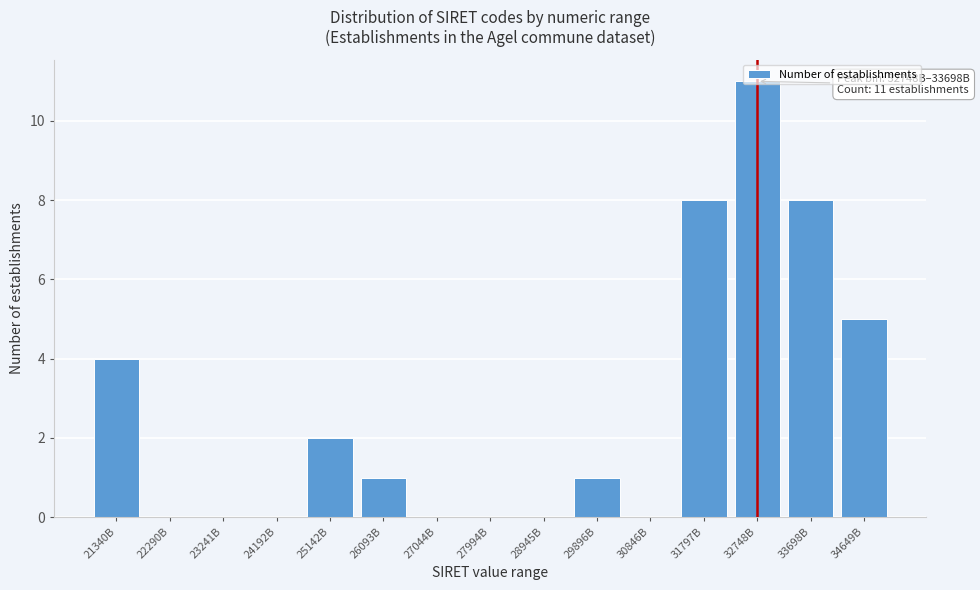

The chart shows a value of 3 at 33698B. True or false?

False